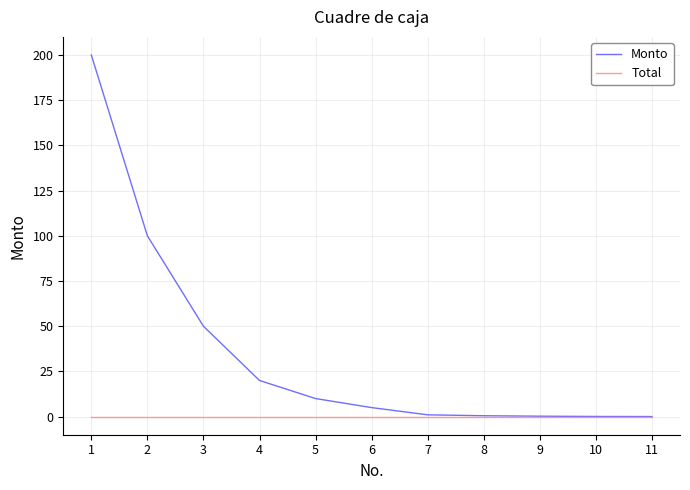

List the series in order of their peak value, highest first.

Monto, Total